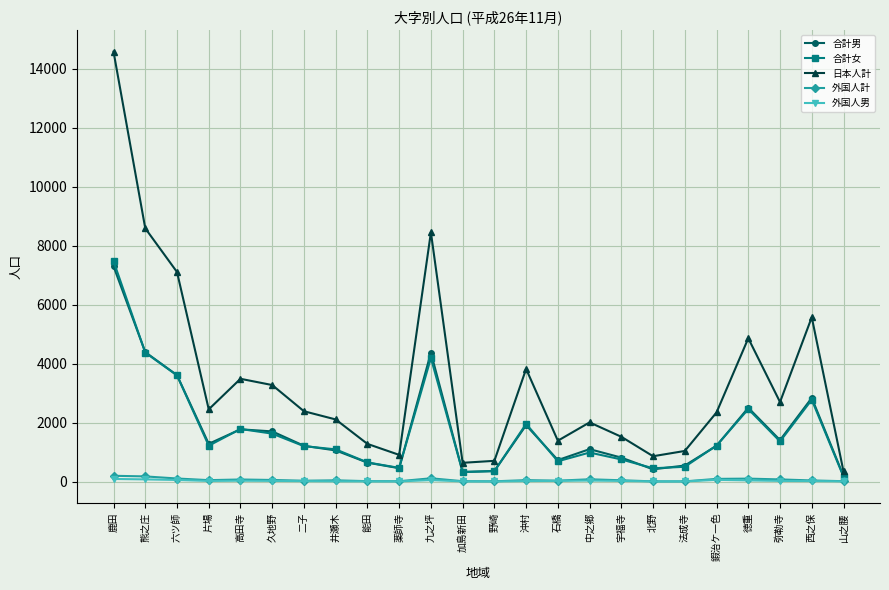

What is the label of the 19th point from the right?

久地野